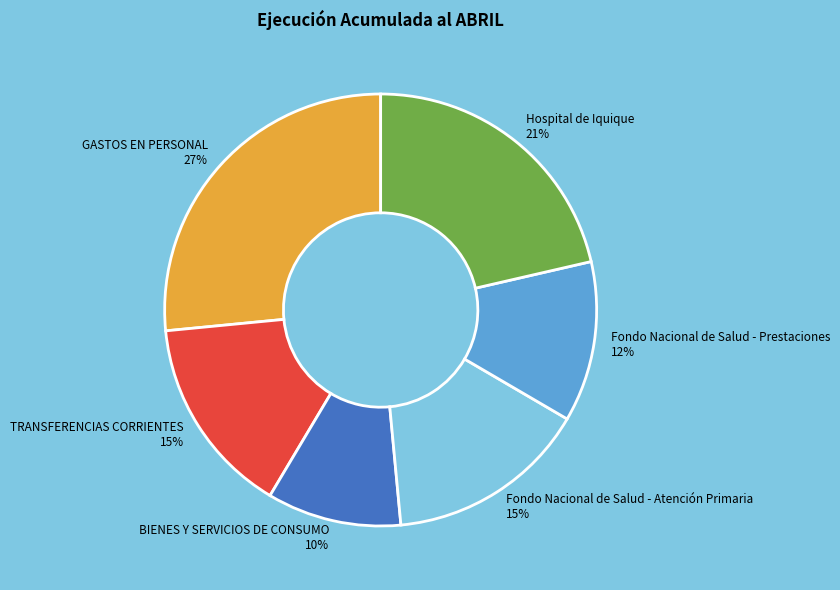

Is there a majority slice in this chart?

No